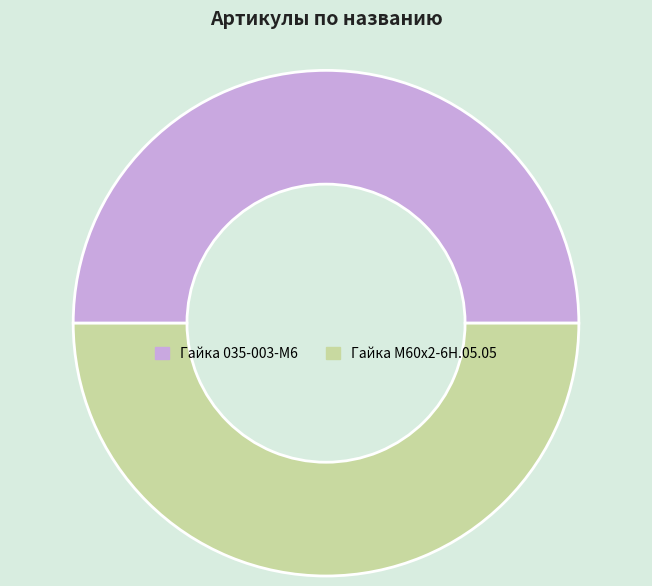

What is the ratio of the value at Гайка М60х2-6Н.05.05 to the value at Гайка 035-003-М6?

1.0